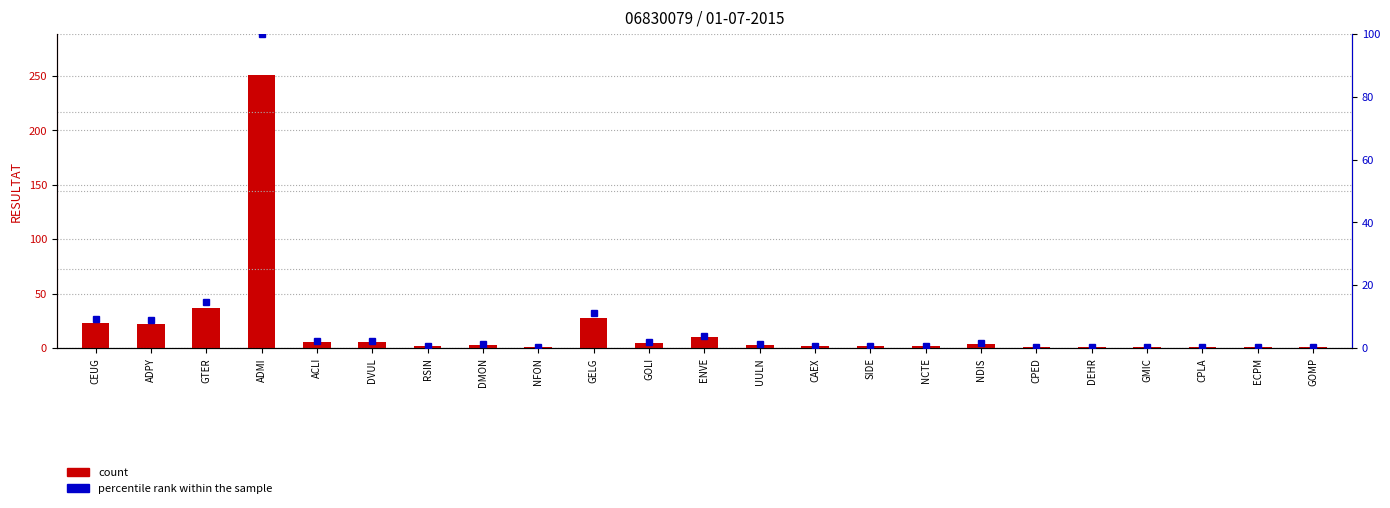

Reading right to left, what are all the values shown in this chart?

count: GOMP=1.0	ECPM=1.0	CPLA=1.0	GMIC=1.0	DEHR=1.0	CPED=1.0	NDIS=4.0	NCTE=2.0	SIDE=2.0	CAEX=2.0	UULN=3.0	ENVE=10.0	GOLI=5.0	GELG=28.0	NFON=1.0	DMON=3.0	RSIN=2.0	DVUL=6.0	ACLI=6.0	ADMI=251.0	GTER=37.0	ADPY=22.0	CEUG=23.0
percentile rank within the sample: GOMP=0.4	ECPM=0.4	CPLA=0.4	GMIC=0.4	DEHR=0.4	CPED=0.4	NDIS=1.6	NCTE=0.8	SIDE=0.8	CAEX=0.8	UULN=1.2	ENVE=4.0	GOLI=2.0	GELG=11.2	NFON=0.4	DMON=1.2	RSIN=0.8	DVUL=2.4	ACLI=2.4	ADMI=100.0	GTER=14.7	ADPY=8.8	CEUG=9.2